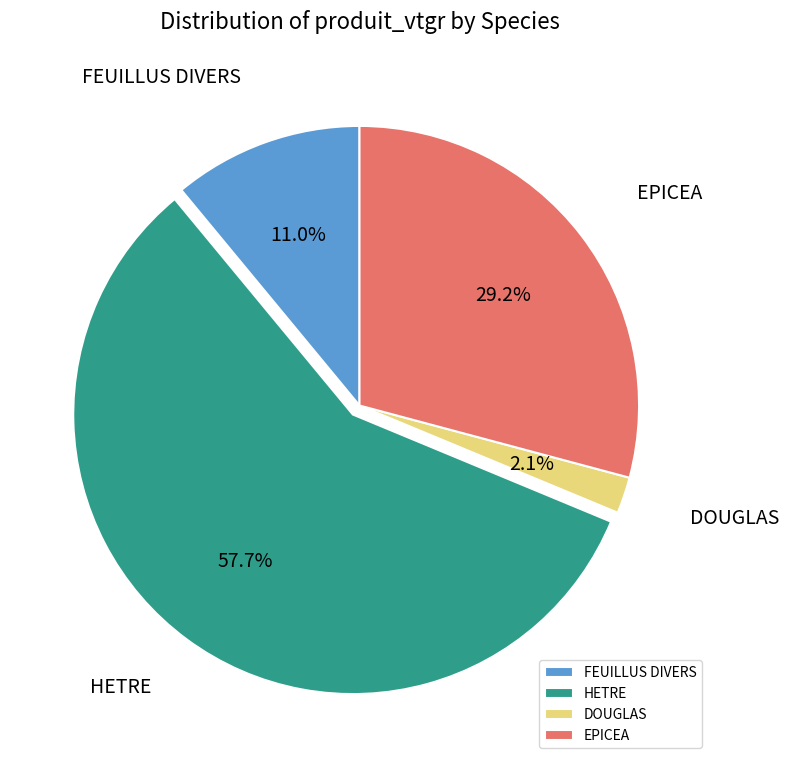

To the nearest percent, what is the difference between the FEUILLUS DIVERS and EPICEA slice percentages?

18%